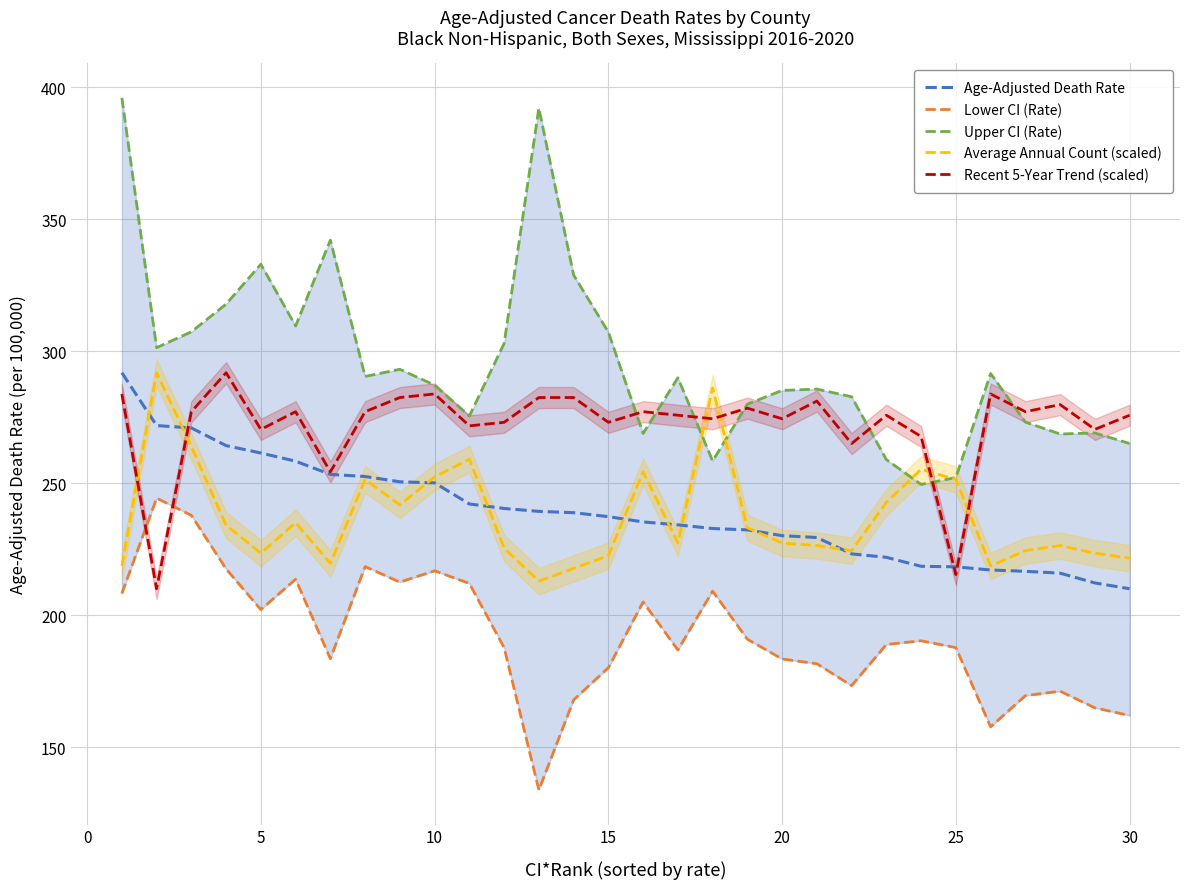

The value of Average Annual Count (scaled) at 15 is 373.9. True or false?

False